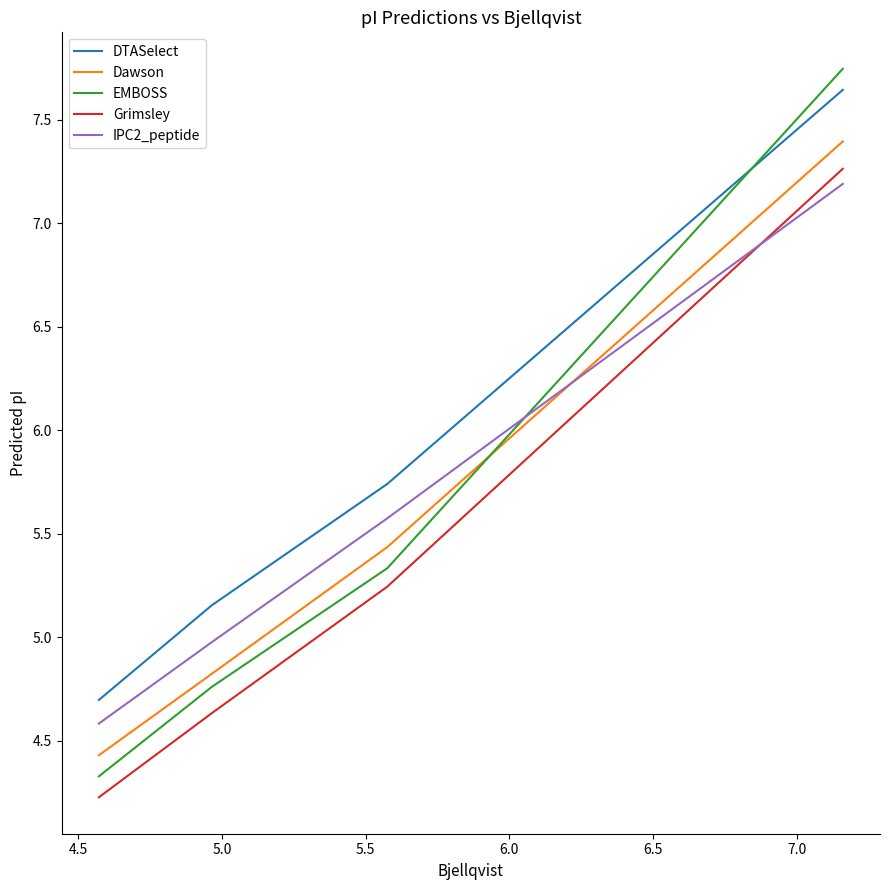

Rank the series at 5.0 from lowest to highest value.

Grimsley, EMBOSS, Dawson, IPC2_peptide, DTASelect